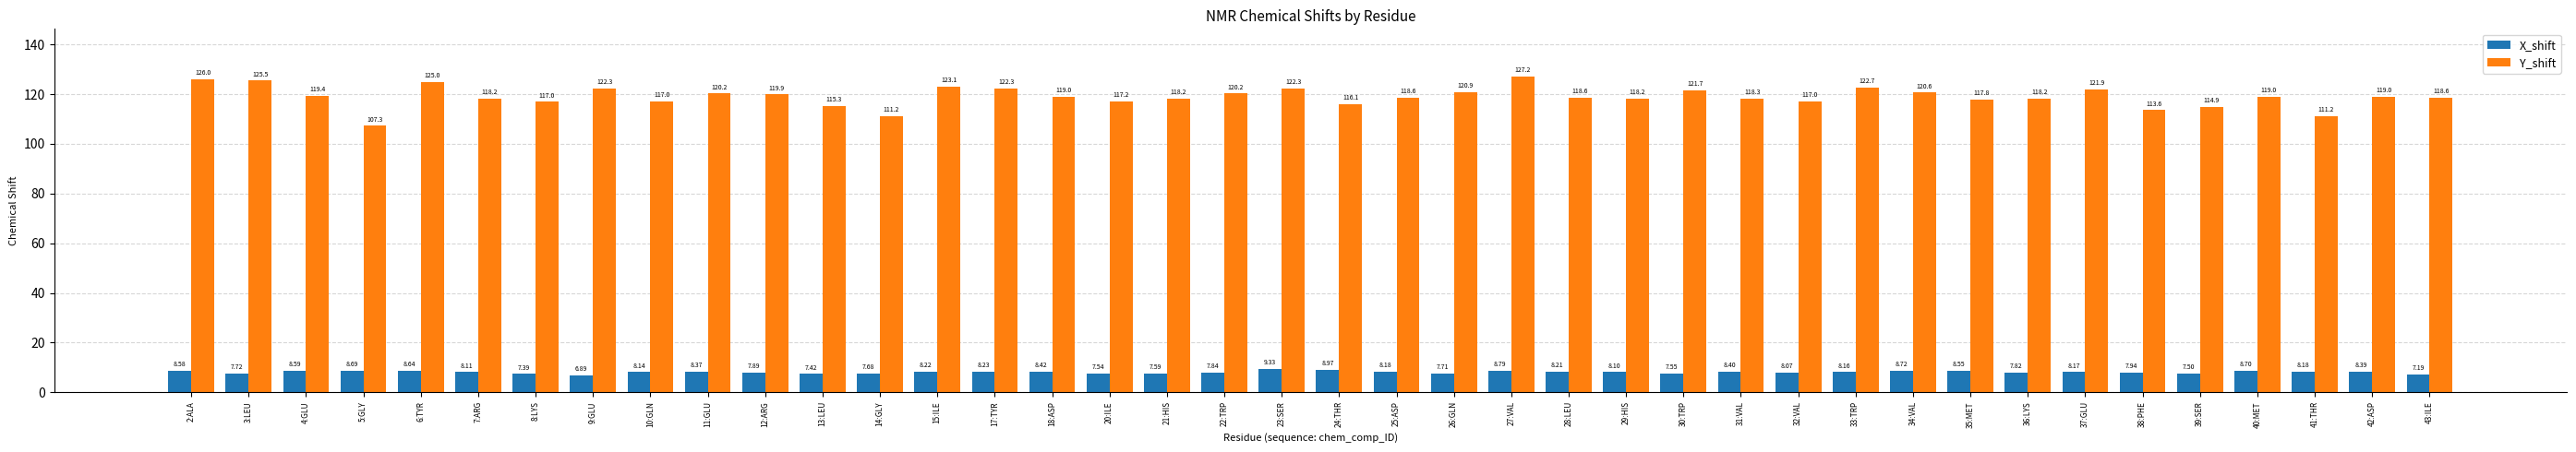

Which series has the largest range (max minus min)?

Y_shift